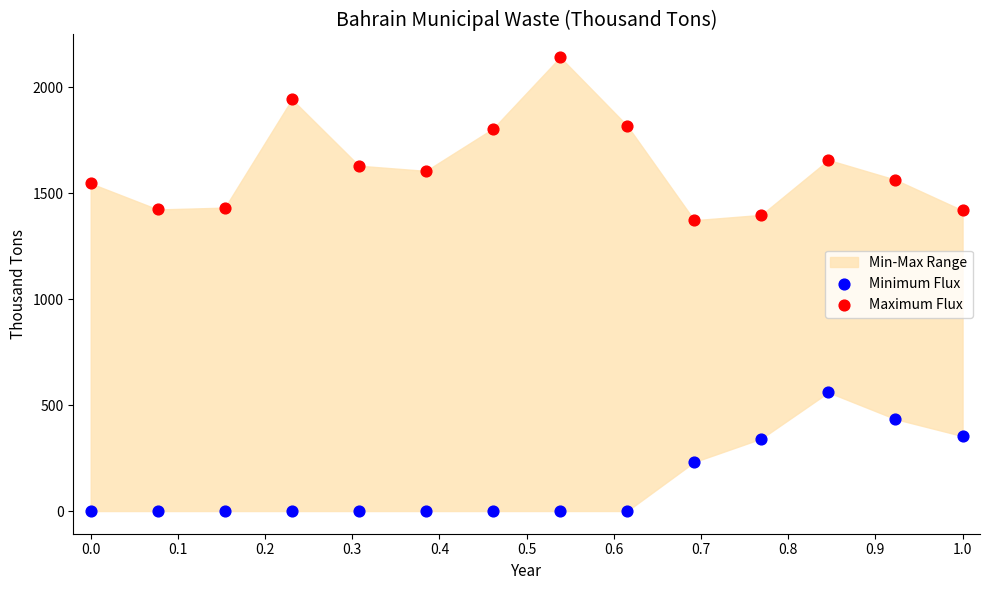

Which series has the largest Y range (max minus min)?

Maximum Flux